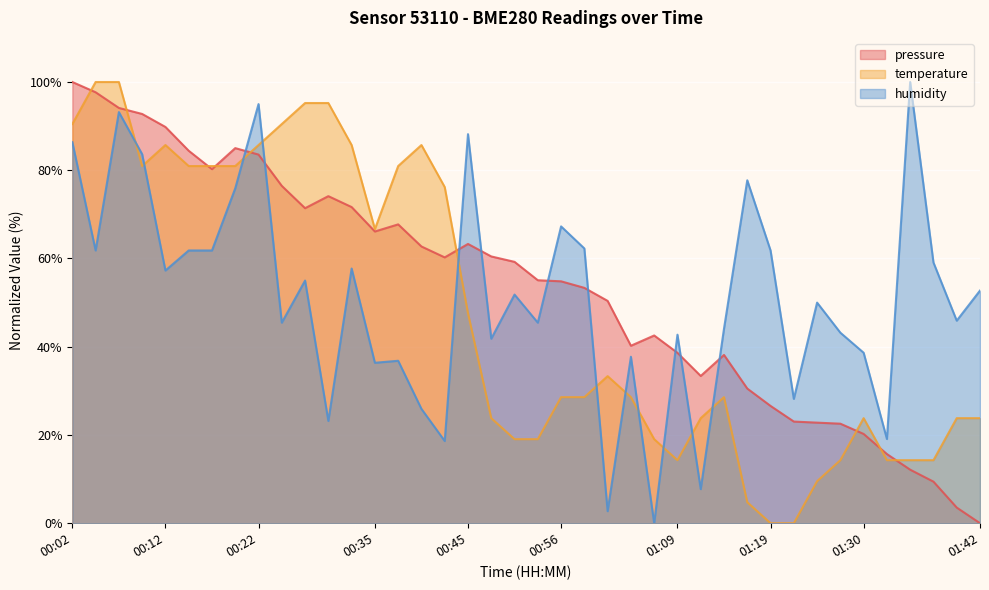

Which series has the widest spread of values?

pressure